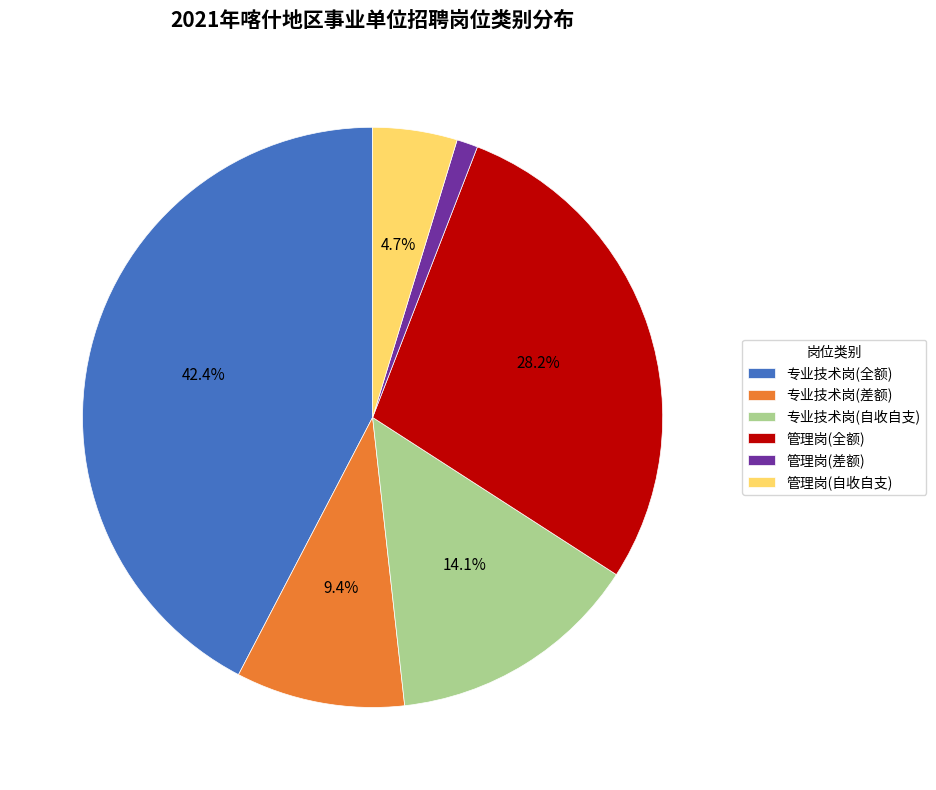

Rank the categories by value from lowest to highest.

管理岗(差额), 管理岗(自收自支), 专业技术岗(差额), 专业技术岗(自收自支), 管理岗(全额), 专业技术岗(全额)